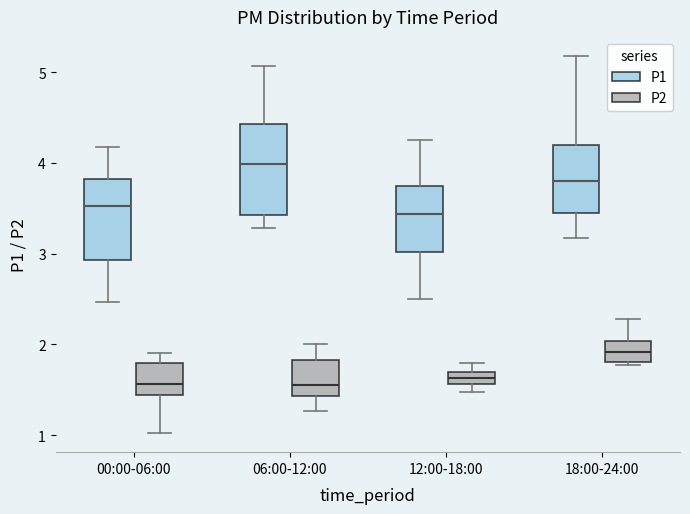

Comparing the boxes themselves (not the whiskers), which one is the tallest?

06:00-12:00 (P1)